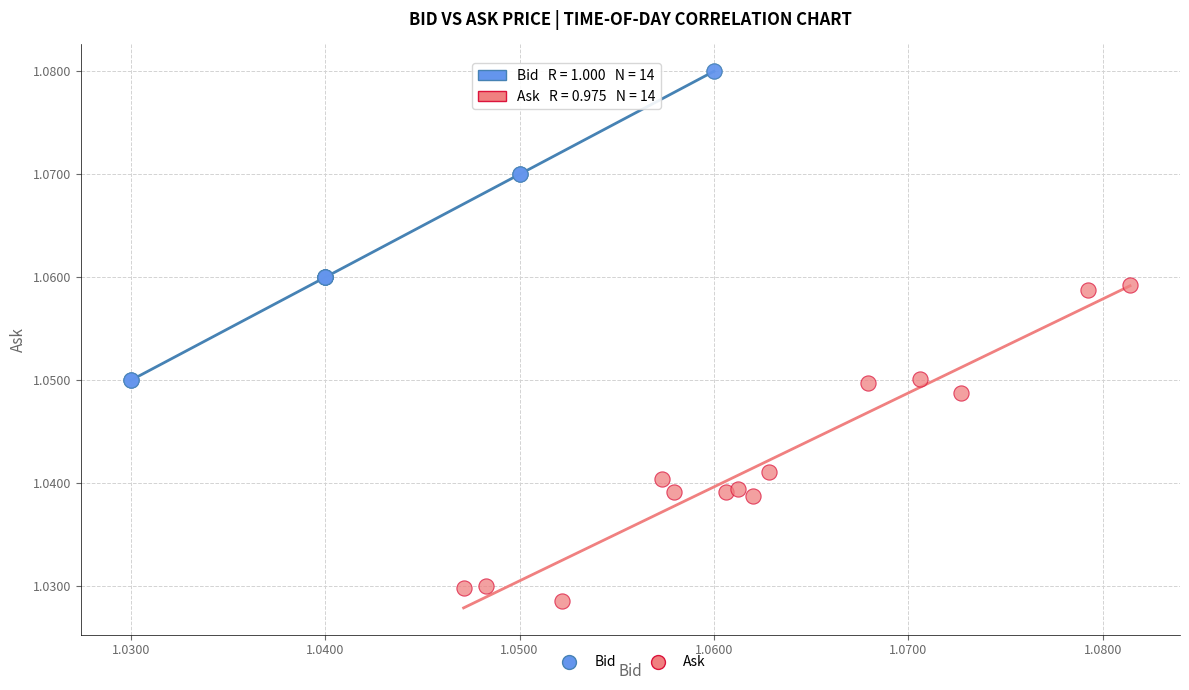

Which series contains the highest Y value?

Bid